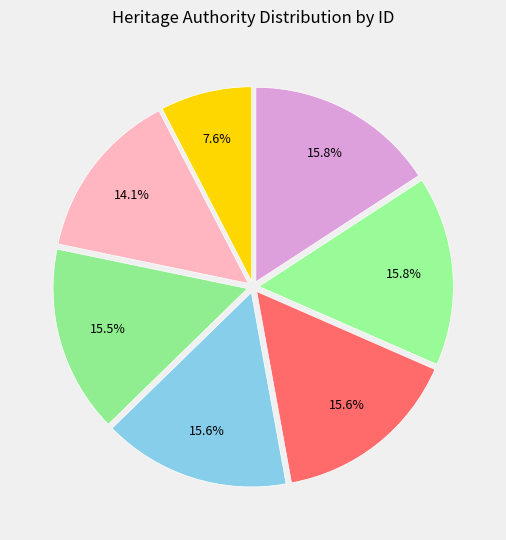

How many slices are in this pie chart?

7